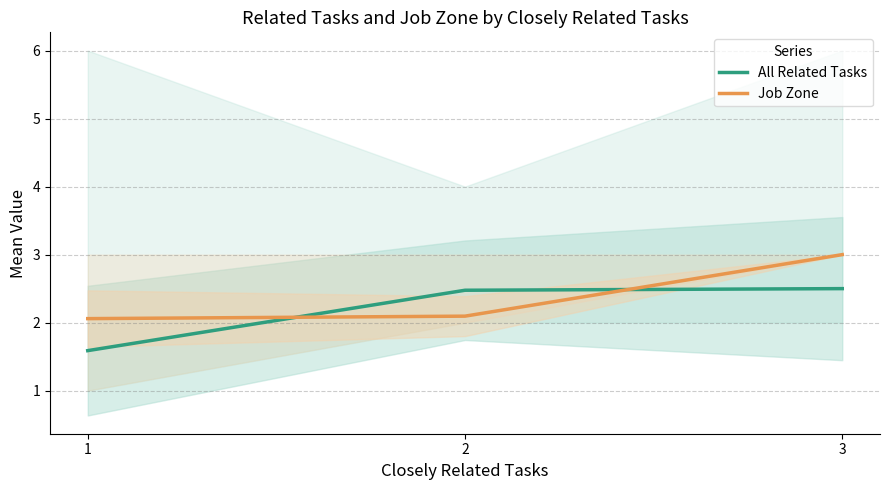

Reading right to left, transcribe all the data shown in this chart.

All Related Tasks: 3=2.5	2=2.5	1=1.6
Job Zone: 3=3.0	2=2.1	1=2.1